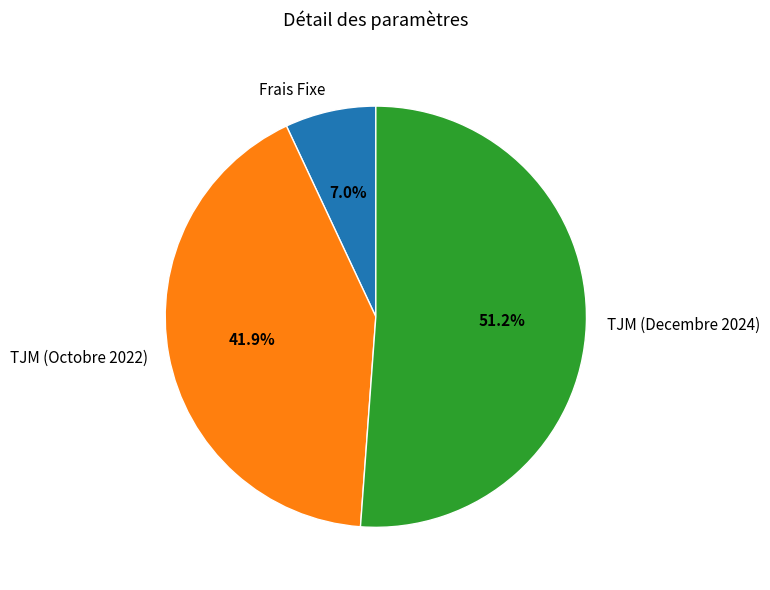

True or false: TJM (Decembre 2024) accounts for 38% of the total.

False